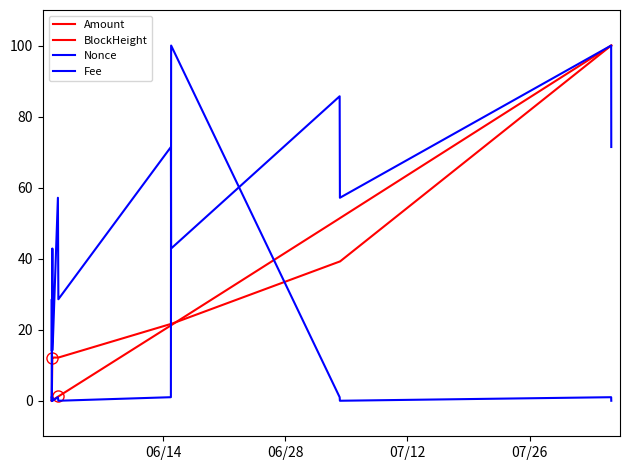

In Fee, how many points are lower than both neighbors (excluding endpoints)?

4